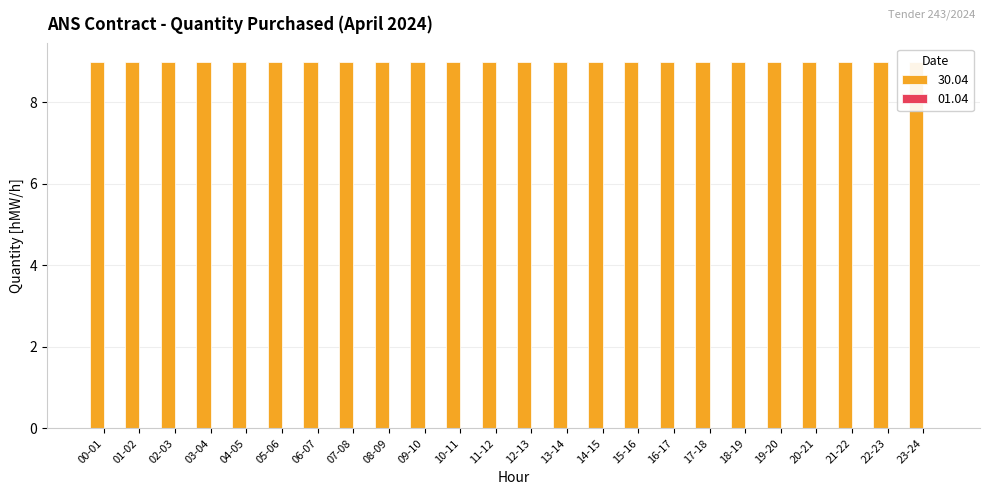

At which label is 30.04 closest to 9?

00-01